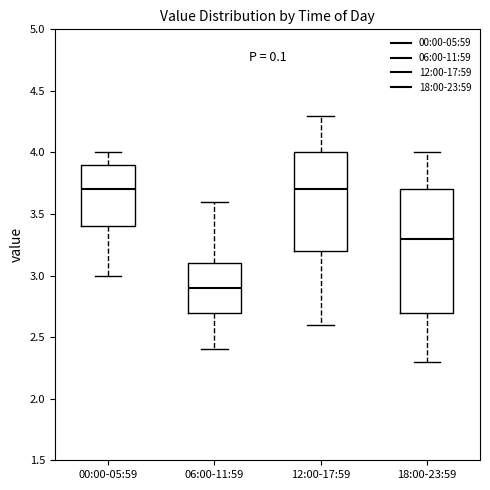

Reading left to right, transcribe this box plot: for each box, give where its median line is, the range the box spans, and where its two whiskers end, as read against the y-axis. The values are not printed on the chart, so give them approximately, as read against the axis.

00:00-05:59: median 3.7, box 3.4 to 3.9, whiskers 3.0 to 4.0
06:00-11:59: median 2.9, box 2.7 to 3.1, whiskers 2.4 to 3.6
12:00-17:59: median 3.7, box 3.2 to 4.0, whiskers 2.6 to 4.3
18:00-23:59: median 3.3, box 2.7 to 3.7, whiskers 2.3 to 4.0